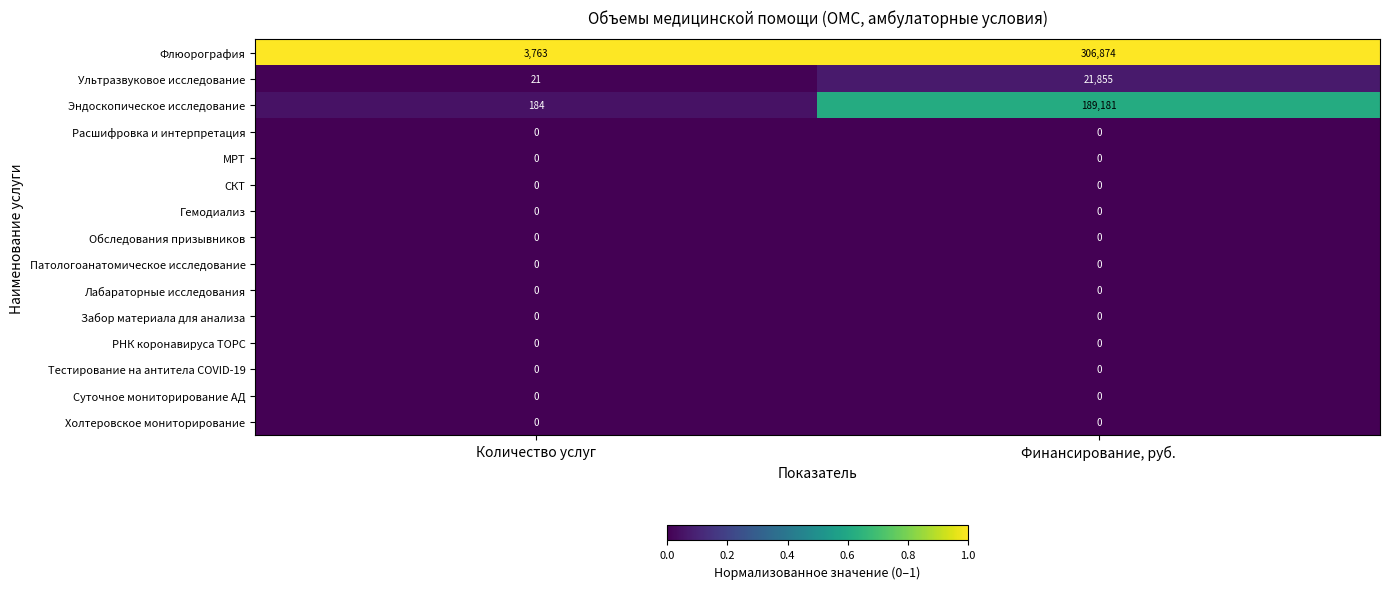

Which series has the largest range (max minus min)?

Флюорография